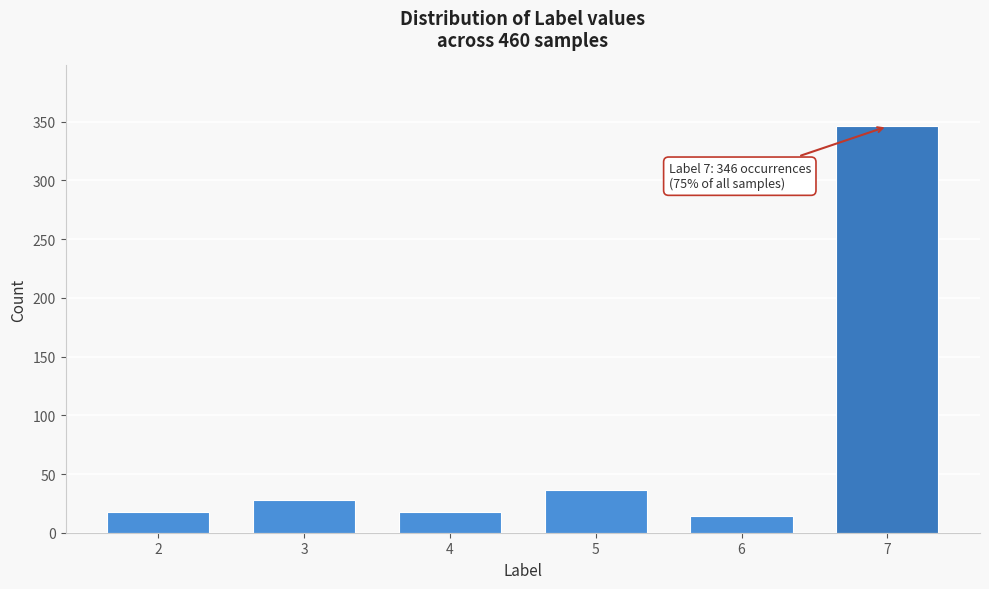

Reading right to left, list all the values displayed in this chart.

346	14	36	18	28	18